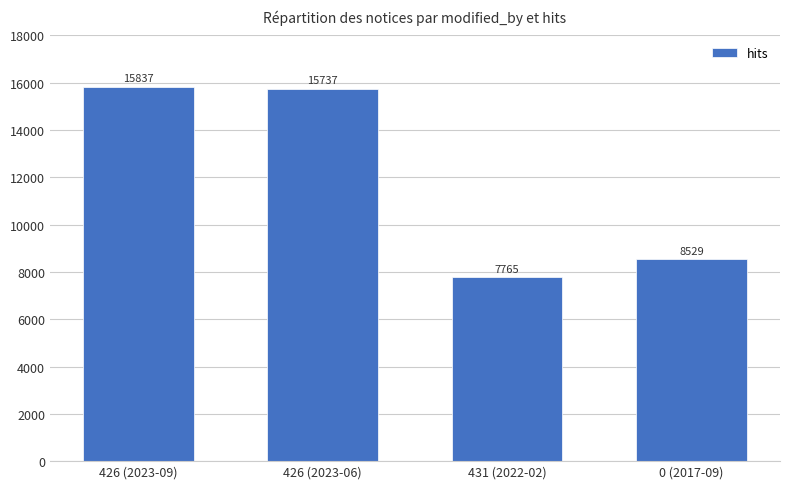

Which label corresponds to the largest value in the chart?

426 (2023-09)